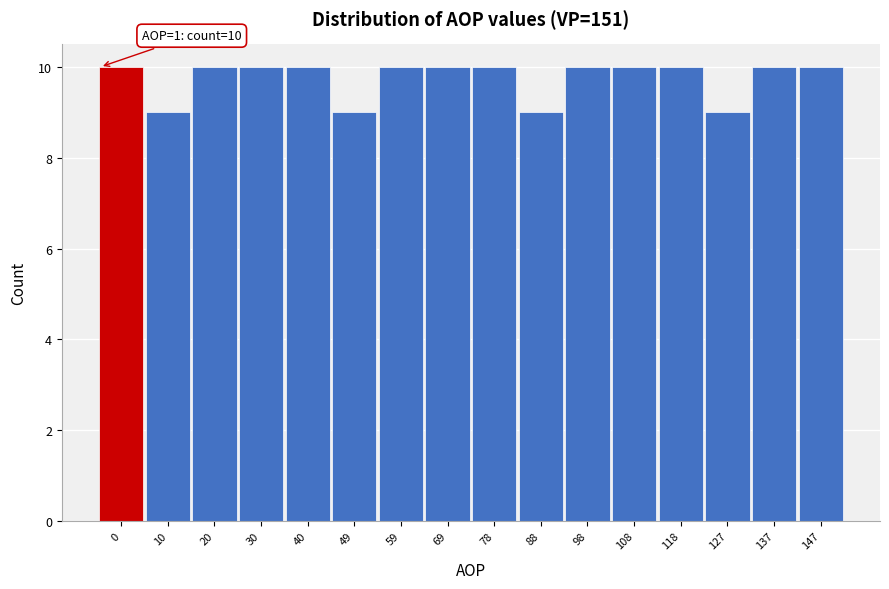

Reading left to right, what are all the values shown in this chart?

0=10	10=9	20=10	30=10	40=10	49=9	59=10	69=10	78=10	88=9	98=10	108=10	118=10	127=9	137=10	147=10